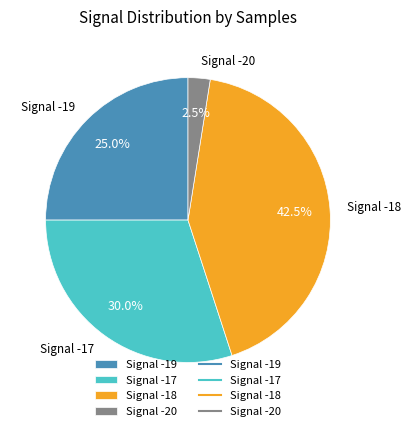

Rank the categories by value from highest to lowest.

Signal -18, Signal -17, Signal -19, Signal -20